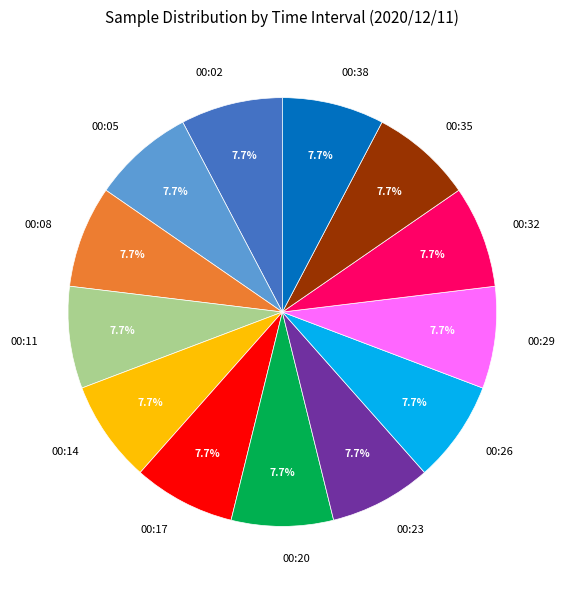

Is there any slice that represents more than half of the pie?

No